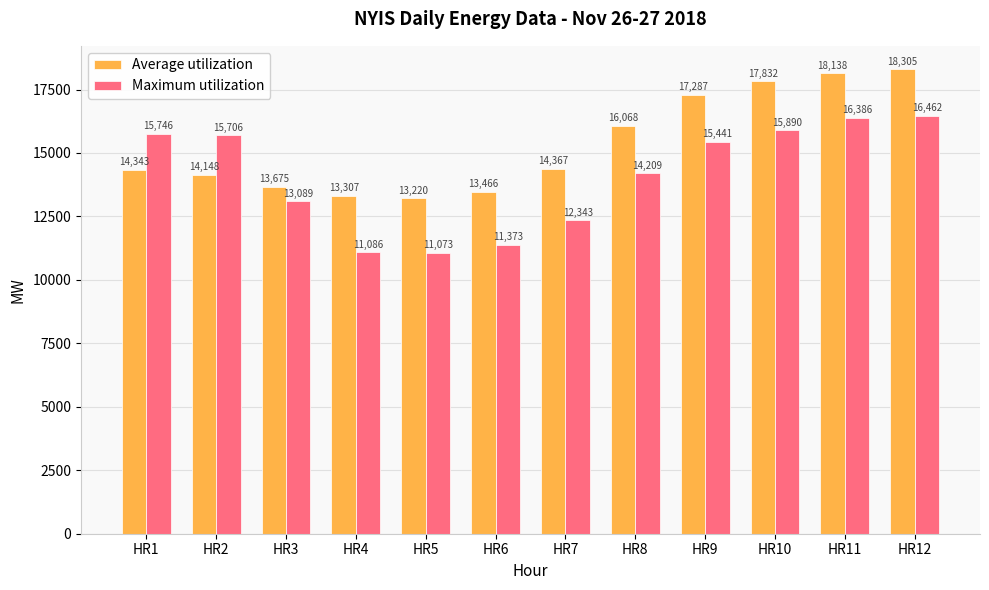

What is the spread (max minus min) of values at HR3?

586